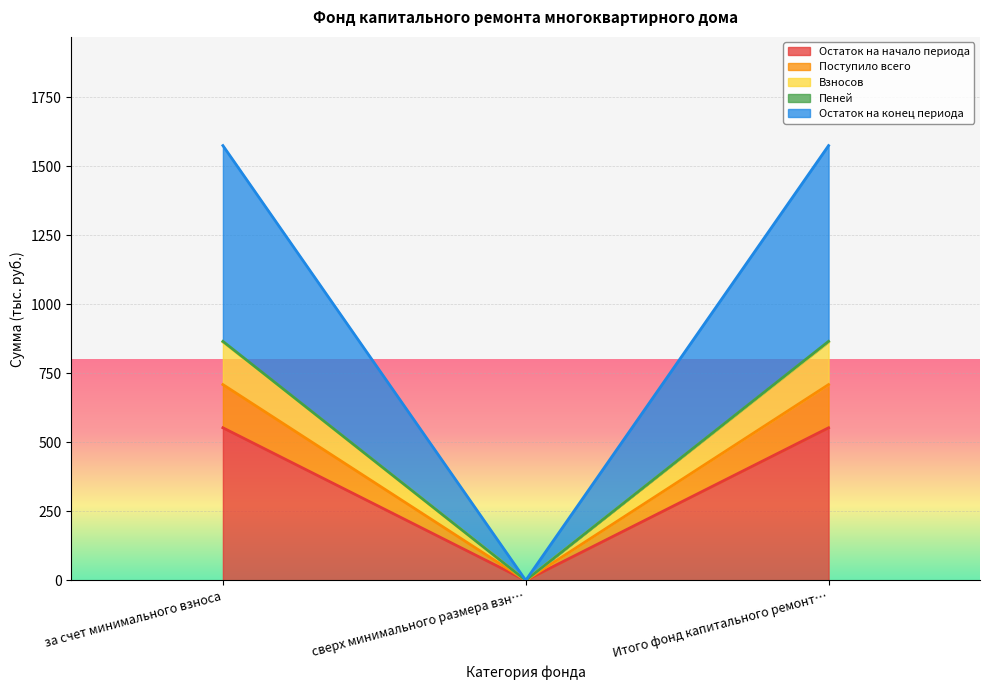

The value of Остаток на начало периода at за счет минимального взноса is 552.8. True or false?

True